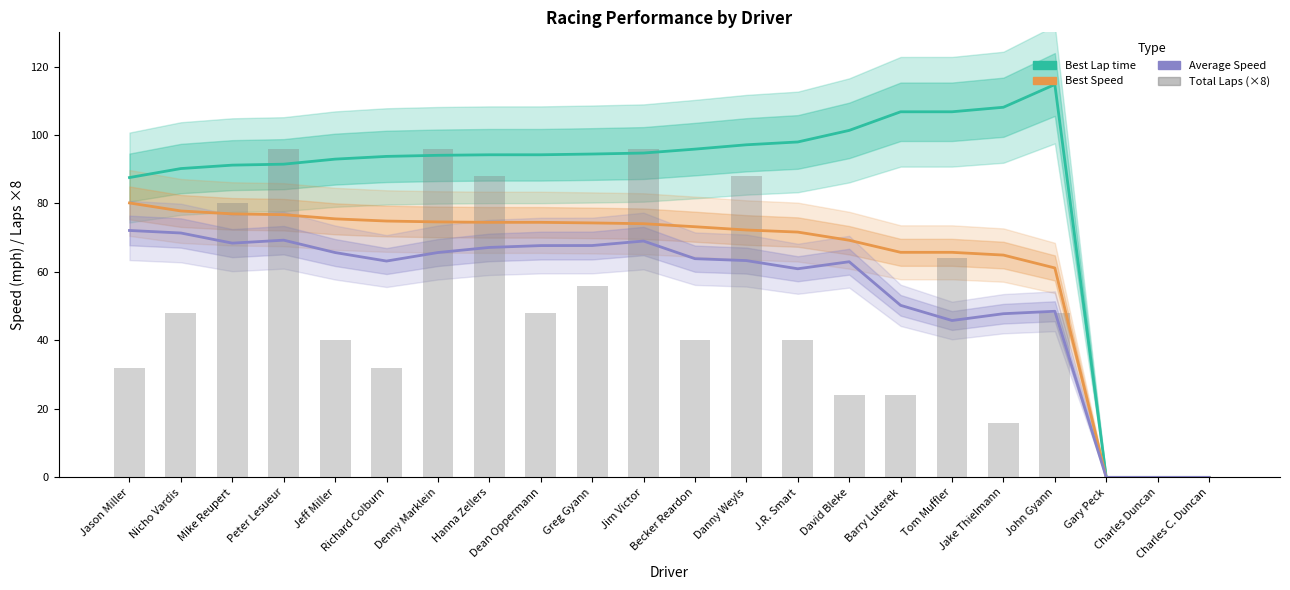

Reading left to right, what are all the values shown in this chart?

Best Lap time: Jason Miller=87.6	Nicho Vardis=90.2	Mike Reupert=91.2	Peter Lesueur=91.5	Jeff Miller=93.0	Richard Colburn=93.8	Denny Marklein=94.1	Hanna Zellers=94.2	Dean Oppermann=94.2	Greg Gyann=94.5	Jim Victor=94.7	Becker Reardon=95.9	Danny Weyls=97.1	J.R. Smart=98.0	David Bleke=101.4	Barry Luterek=106.8	Tom Muffler=106.8	Jake Thielmann=108.1	John Gyann=114.8	Gary Peck=0.0	Charles Duncan=0.0	Charles C. Duncan=0.0
Best Speed: Jason Miller=80.2	Nicho Vardis=77.8	Mike Reupert=77.0	Peter Lesueur=76.7	Jeff Miller=75.5	Richard Colburn=74.9	Denny Marklein=74.6	Hanna Zellers=74.5	Dean Oppermann=74.5	Greg Gyann=74.3	Jim Victor=74.1	Becker Reardon=73.2	Danny Weyls=72.3	J.R. Smart=71.7	David Bleke=69.3	Barry Luterek=65.7	Tom Muffler=65.7	Jake Thielmann=64.9	John Gyann=61.2	Gary Peck=0.0	Charles Duncan=0.0	Charles C. Duncan=0.0
Average Speed: Jason Miller=72.1	Nicho Vardis=71.4	Mike Reupert=68.4	Peter Lesueur=69.3	Jeff Miller=65.7	Richard Colburn=63.2	Denny Marklein=65.7	Hanna Zellers=67.2	Dean Oppermann=67.7	Greg Gyann=67.7	Jim Victor=69.0	Becker Reardon=63.9	Danny Weyls=63.3	J.R. Smart=60.9	David Bleke=63.0	Barry Luterek=50.2	Tom Muffler=45.8	Jake Thielmann=47.8	John Gyann=48.5	Gary Peck=0.0	Charles Duncan=0.0	Charles C. Duncan=0.0
Total Laps (×8): Jason Miller=32.0	Nicho Vardis=48.0	Mike Reupert=80.0	Peter Lesueur=96.0	Jeff Miller=40.0	Richard Colburn=32.0	Denny Marklein=96.0	Hanna Zellers=88.0	Dean Oppermann=48.0	Greg Gyann=56.0	Jim Victor=96.0	Becker Reardon=40.0	Danny Weyls=88.0	J.R. Smart=40.0	David Bleke=24.0	Barry Luterek=24.0	Tom Muffler=64.0	Jake Thielmann=16.0	John Gyann=48.0	Gary Peck=0.0	Charles Duncan=0.0	Charles C. Duncan=0.0